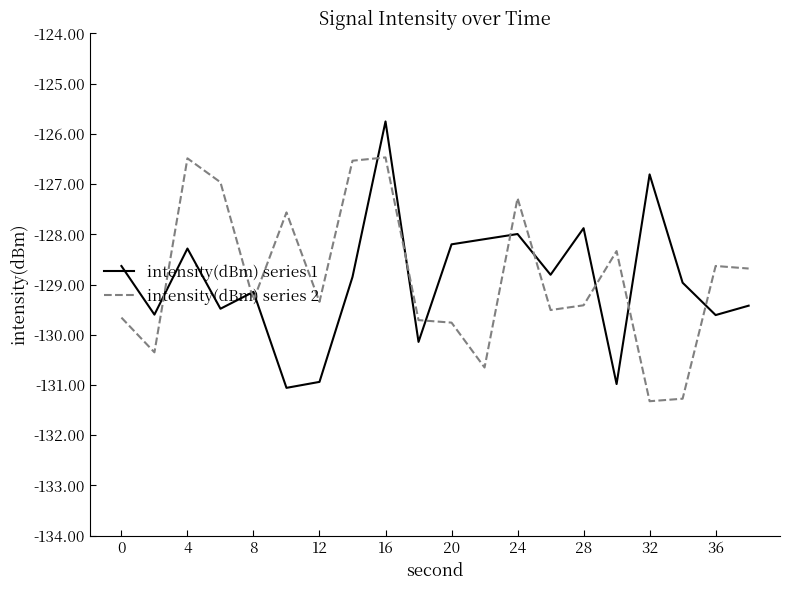

True or false: intensity(dBm) series 2 and intensity(dBm) series 1 cross at least once.

True